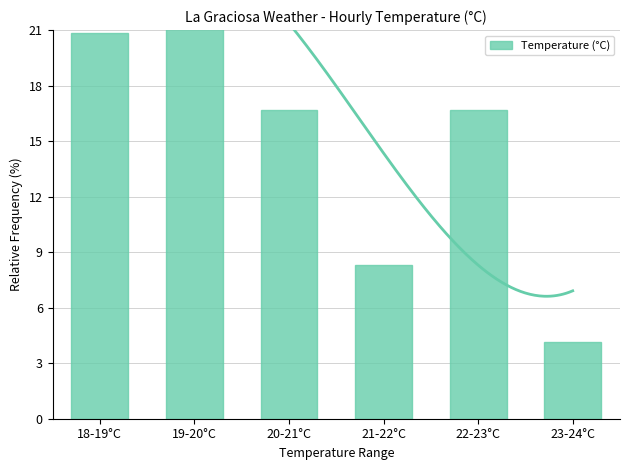

Rank the categories by value from highest to lowest.

19-20°C, 18-19°C, 20-21°C, 22-23°C, 21-22°C, 23-24°C